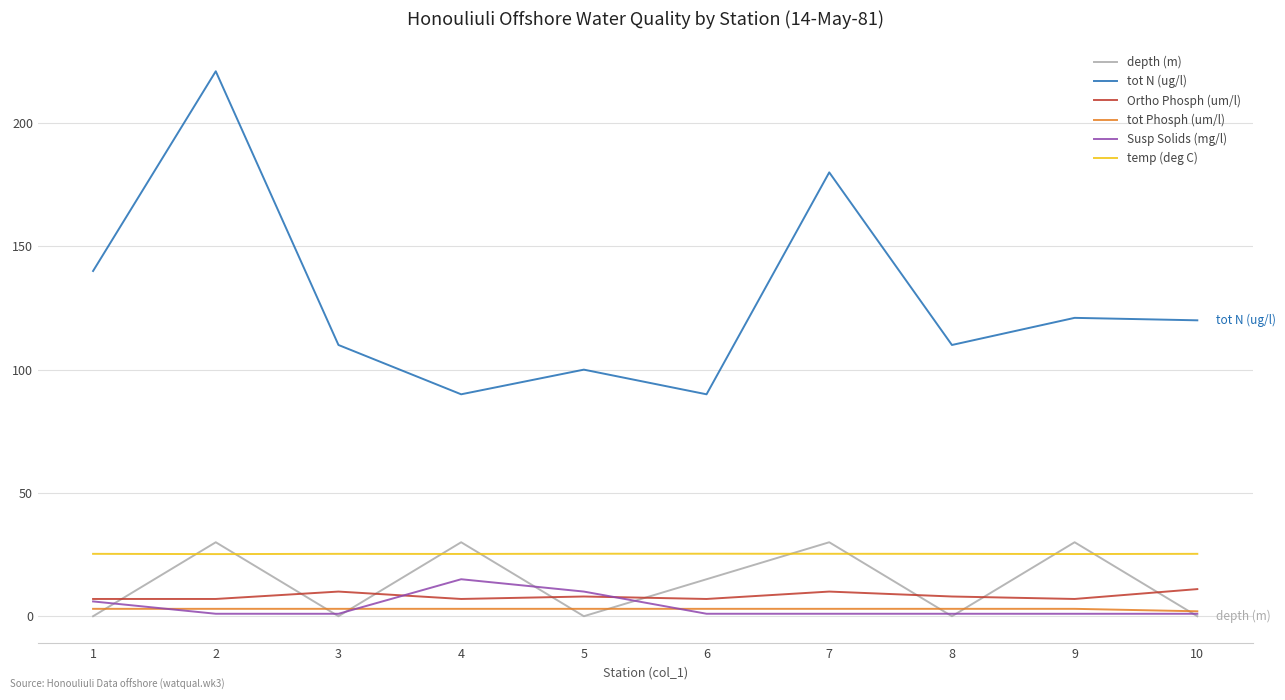

The value of tot N (ug/l) at 7 is 180.0. True or false?

True